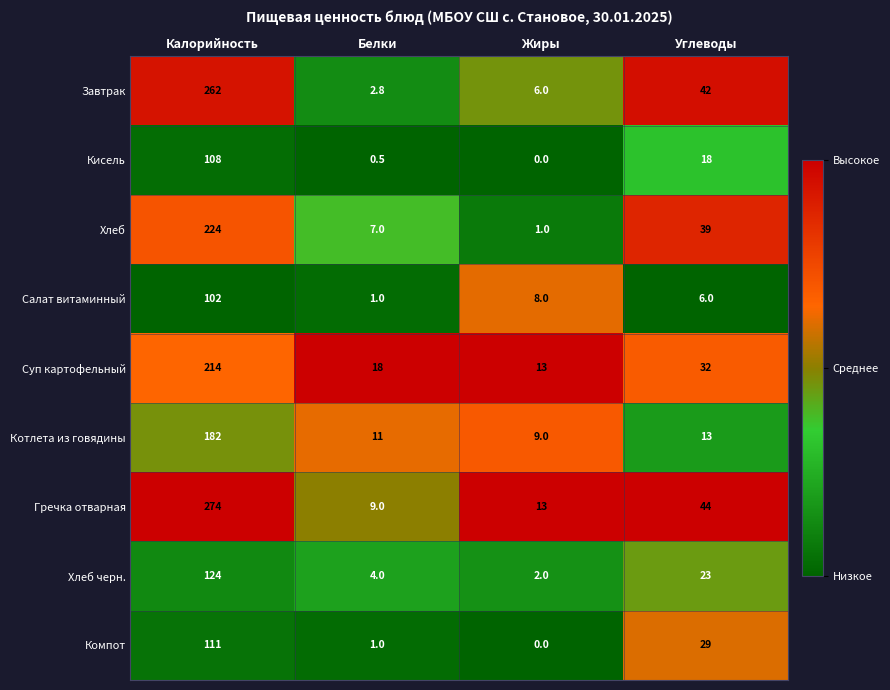

How many series are shown in this chart?

9